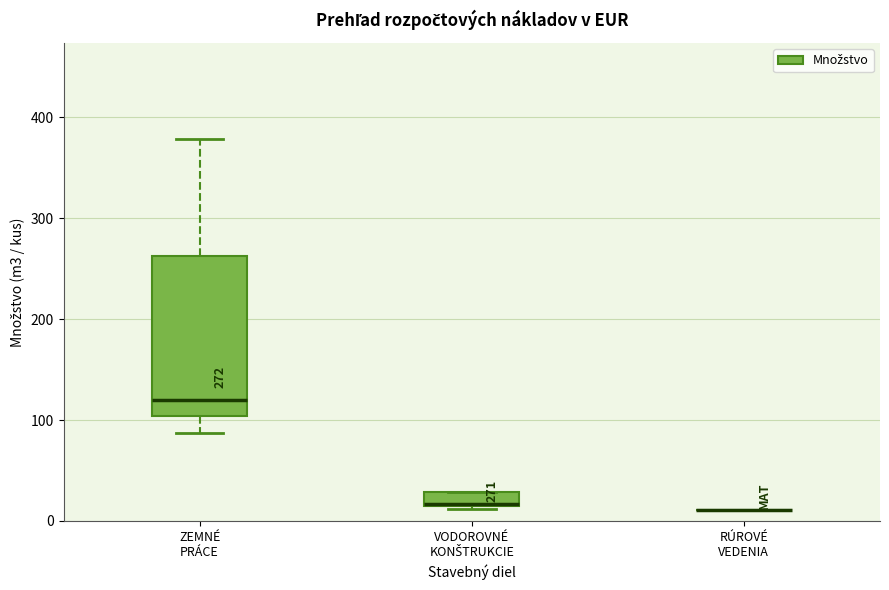

Which box is the tallest, from its lower edge to its upper edge?

ZEMNÉ PRÁCE